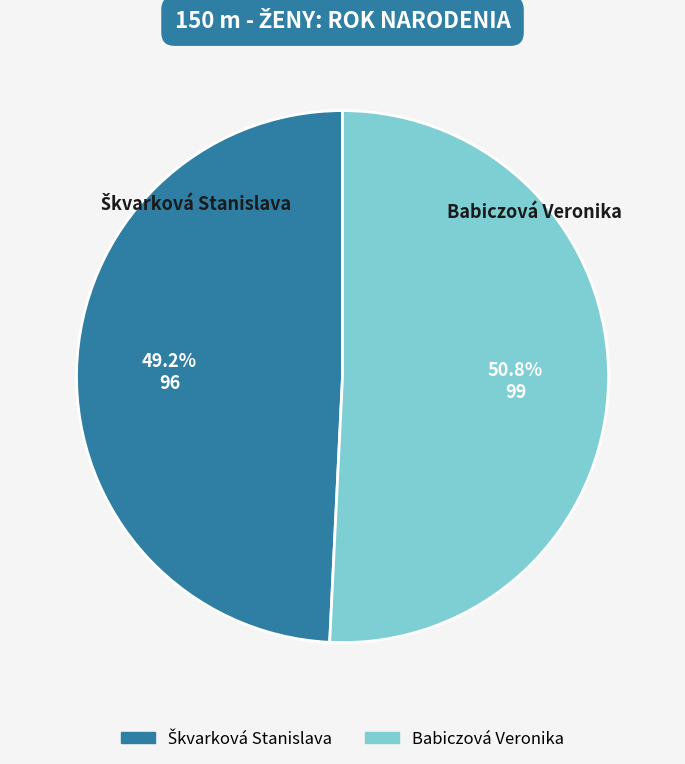

To the nearest percent, what is the difference between the largest and smallest slice percentages?

2%